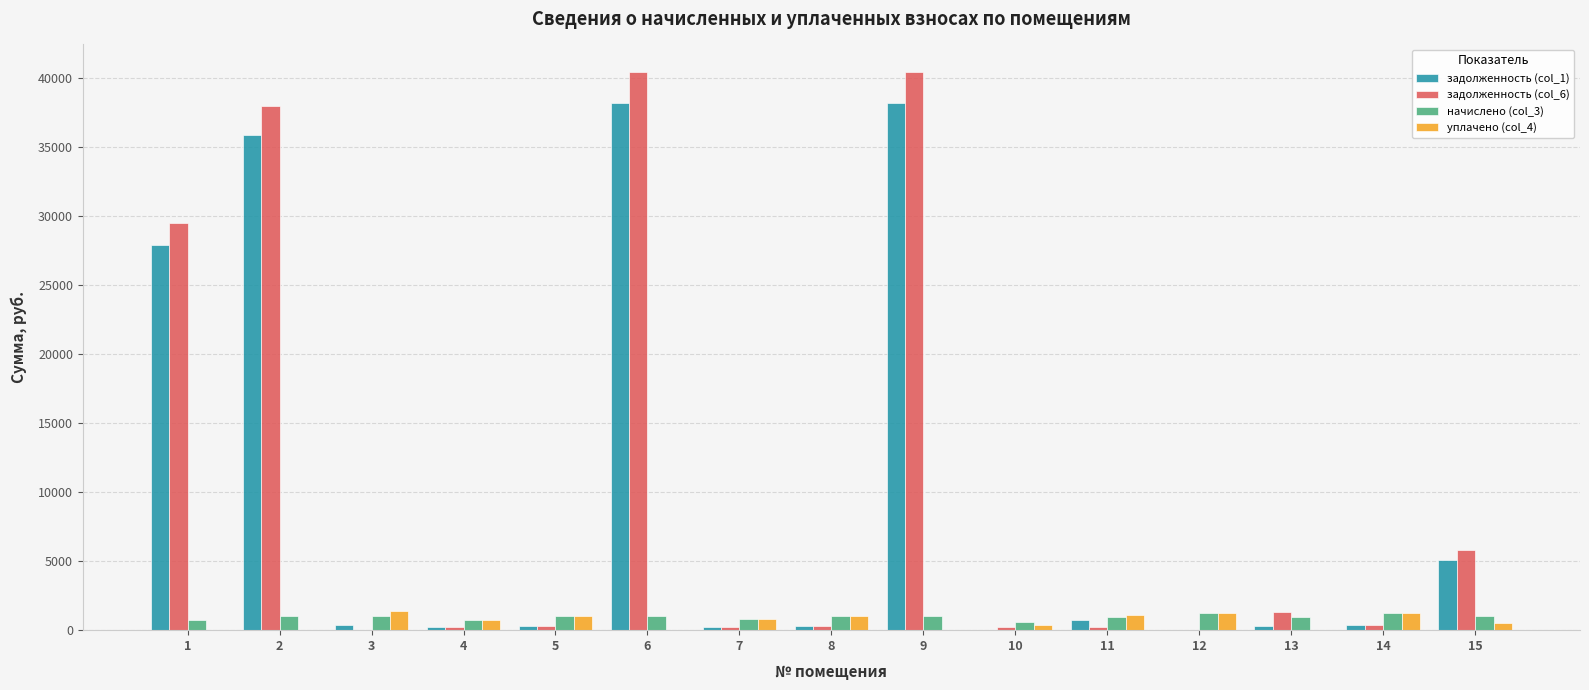

How many series are shown in this chart?

4